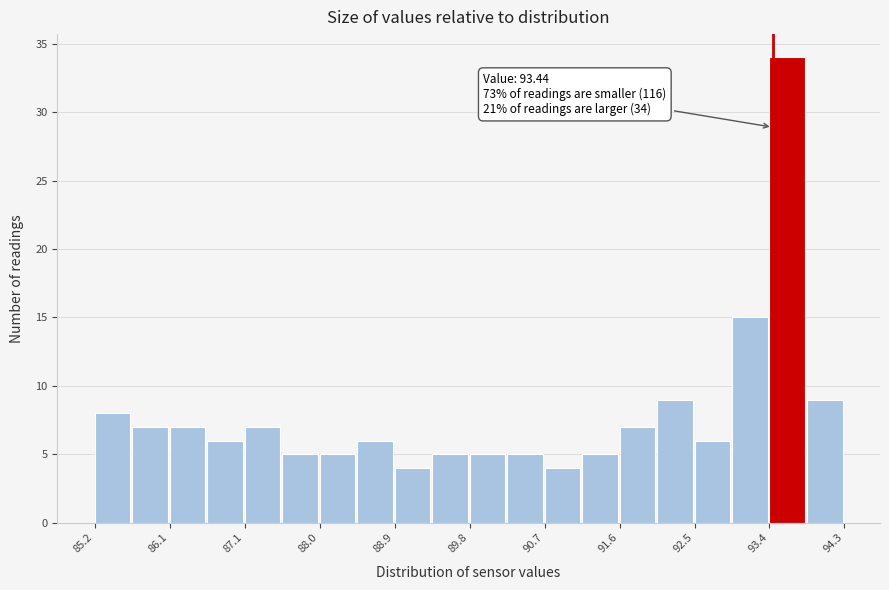

Over which range of the x-axis is the bar tallest?

93.4 to 93.9